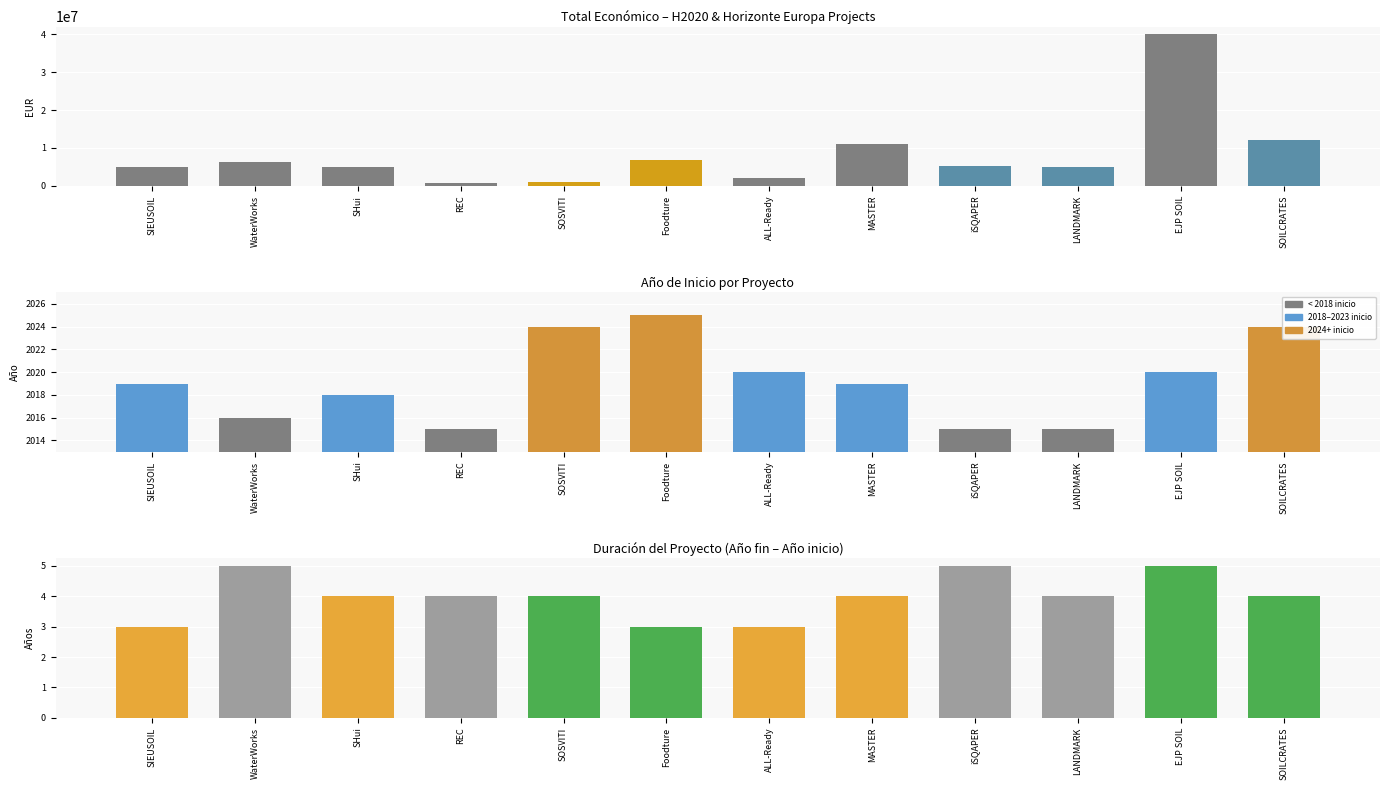

What is the maximum value shown in the chart?

40000000